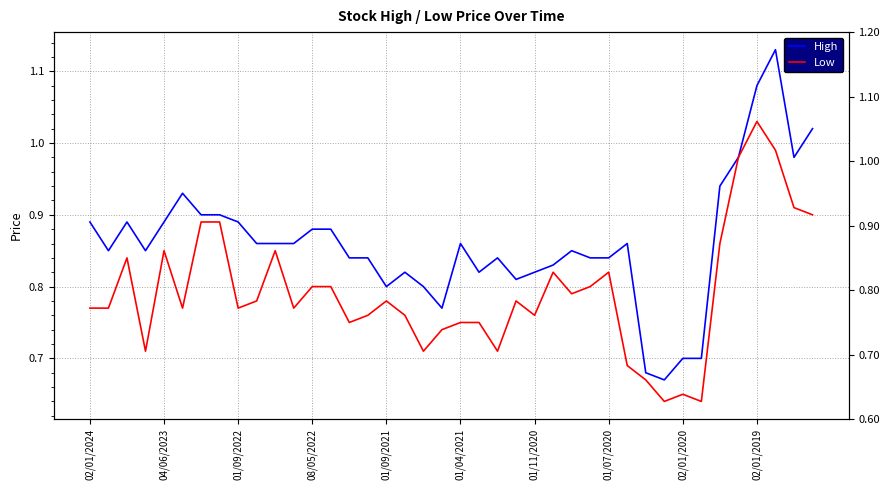

What are all the series names shown in the legend?

High, Low